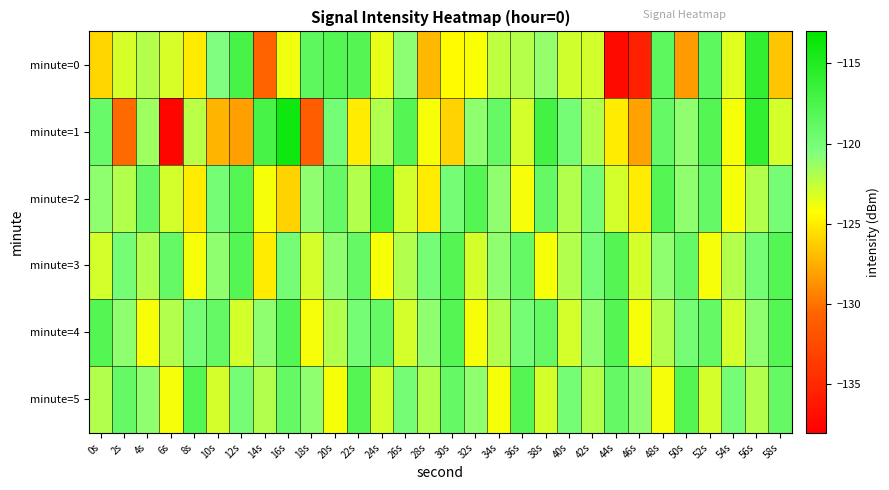

What is the minimum value shown in the chart?

-137.5